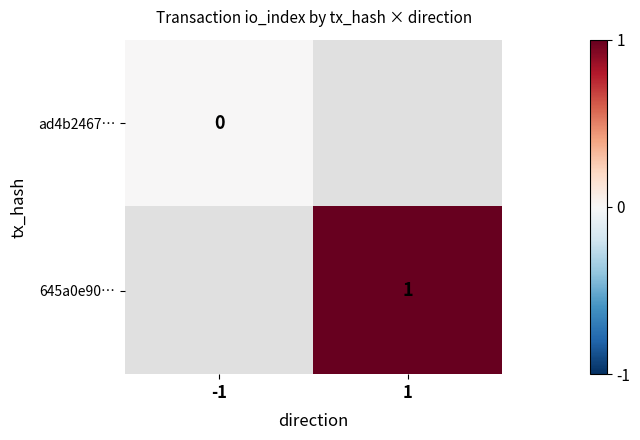

What is the maximum value shown in the chart?

1.0